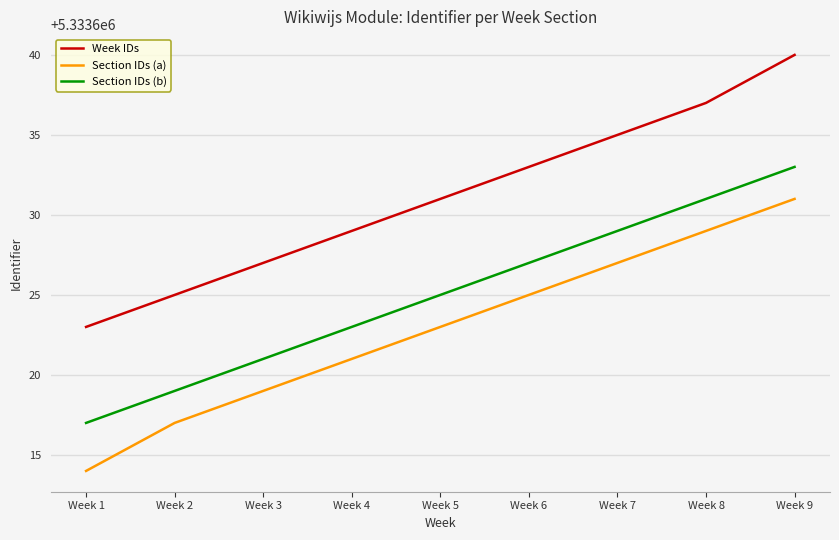

Reading left to right, transcribe all the data shown in this chart.

Week IDs: 5333623	5333625	5333627	5333629	5333631	5333633	5333635	5333637	5333640
Section IDs (a): 5333614	5333617	5333619	5333621	5333623	5333625	5333627	5333629	5333631
Section IDs (b): 5333617	5333619	5333621	5333623	5333625	5333627	5333629	5333631	5333633